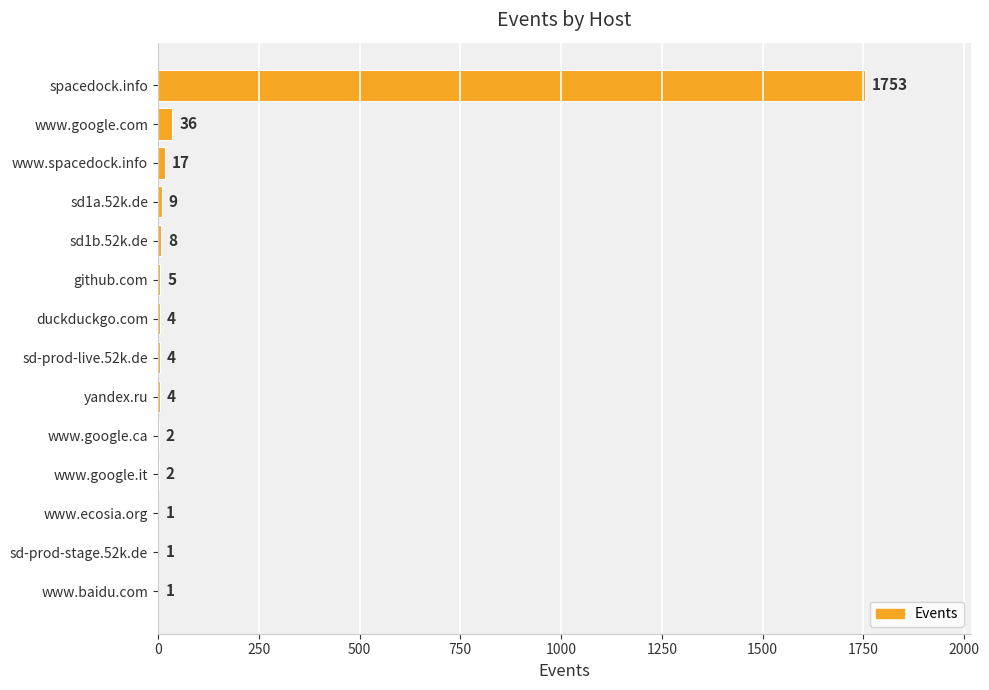

Is it true that the value at spacedock.info is 709?

False